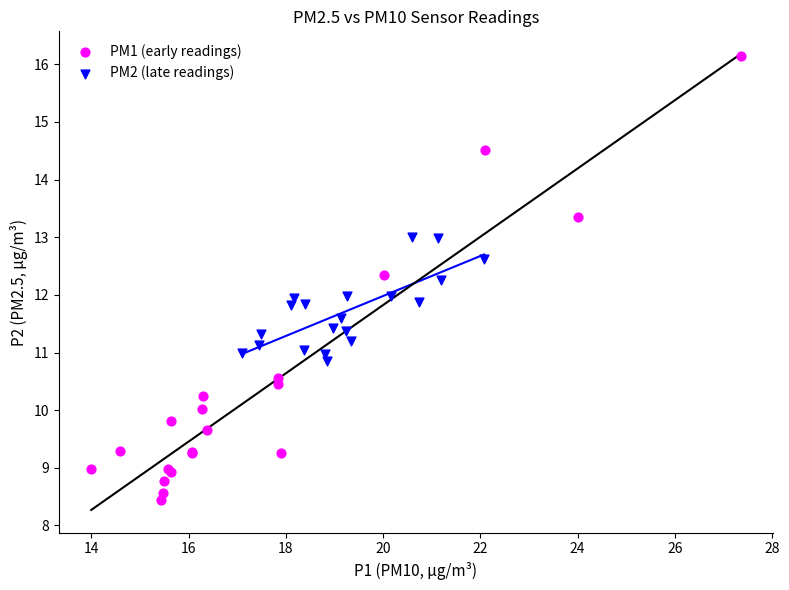

Which series reaches the maximum Y coordinate?

PM1 (early readings)